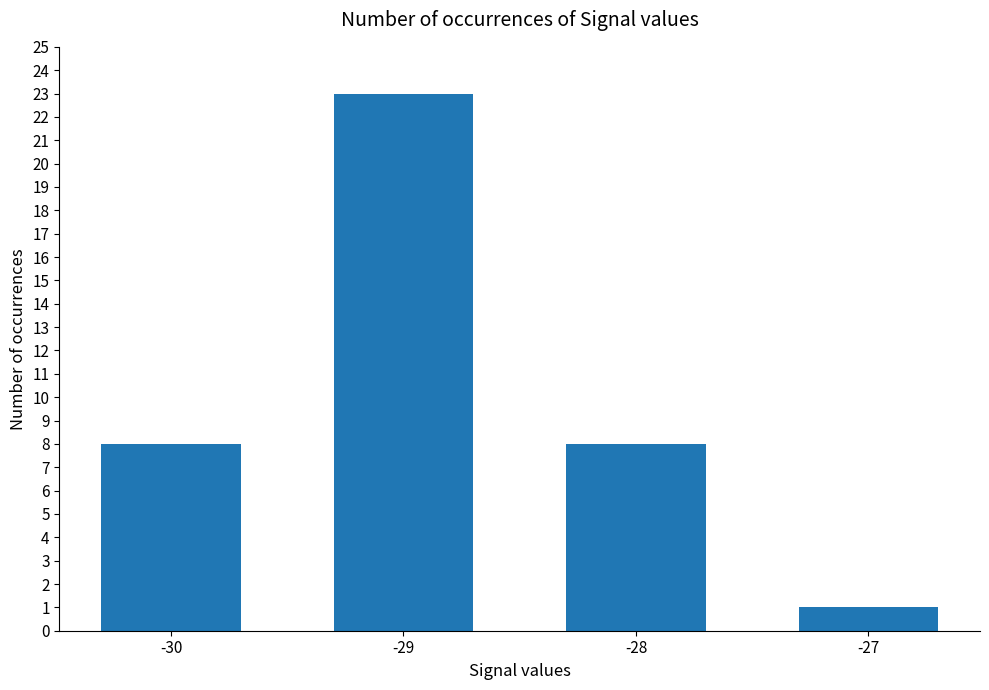

What is the maximum value shown in the chart?

23